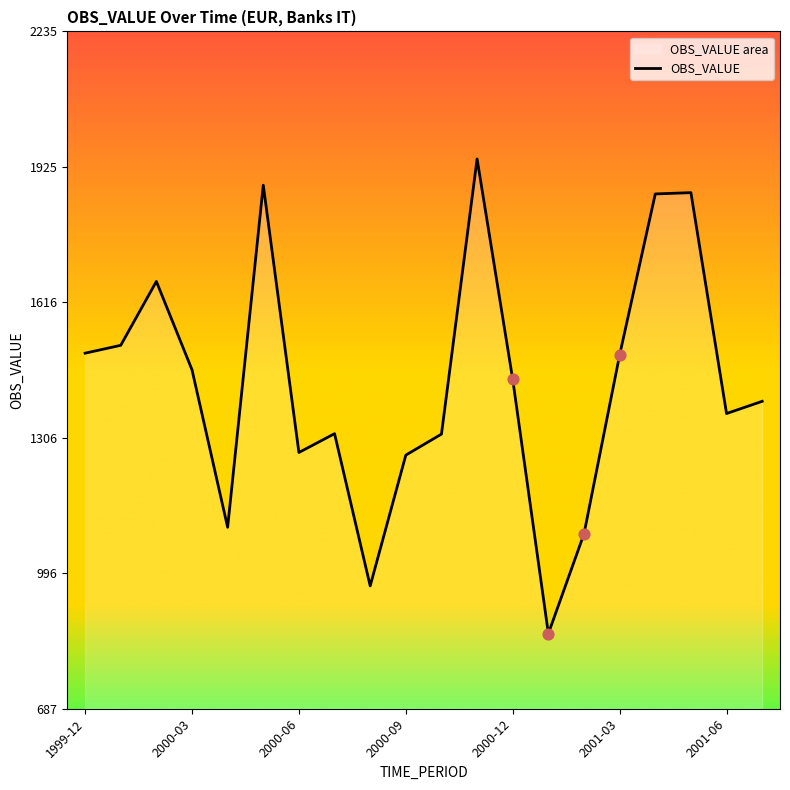

Approximately how many times larger is the value at 2000-12 compared to 2001-06?

1.1